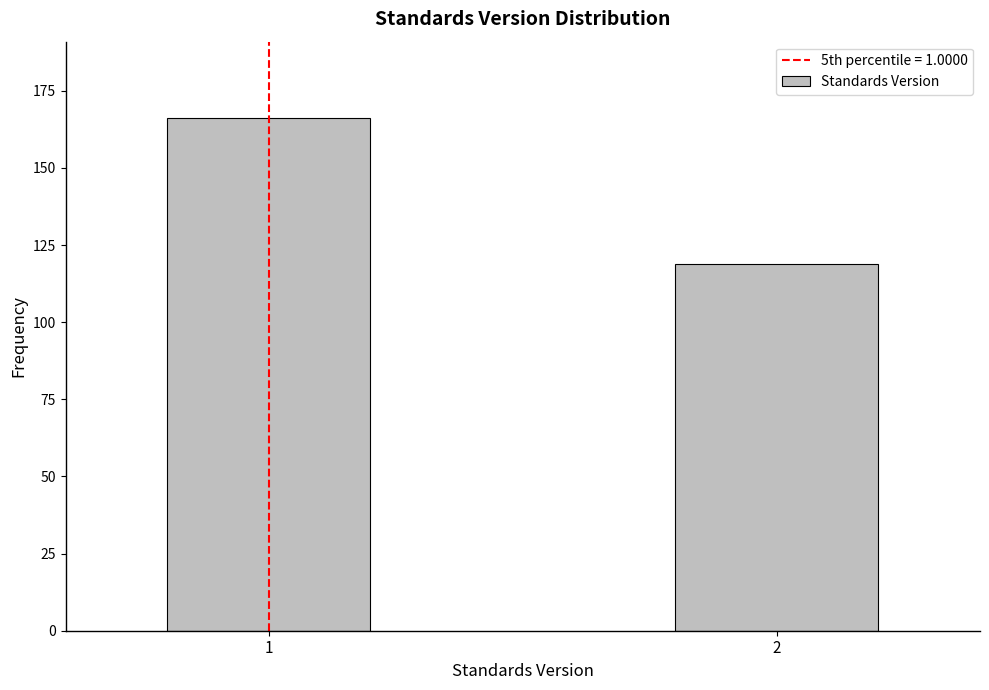

Reading right to left, transcribe all the data shown in this chart.

2=119	1=166